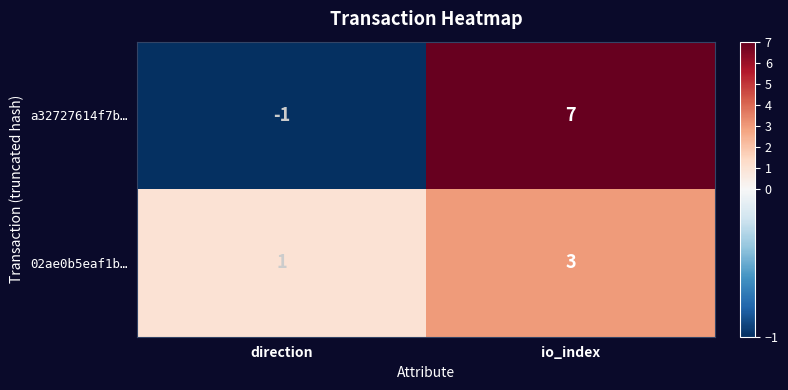

Which series has the widest spread of values?

a32727614f7b…